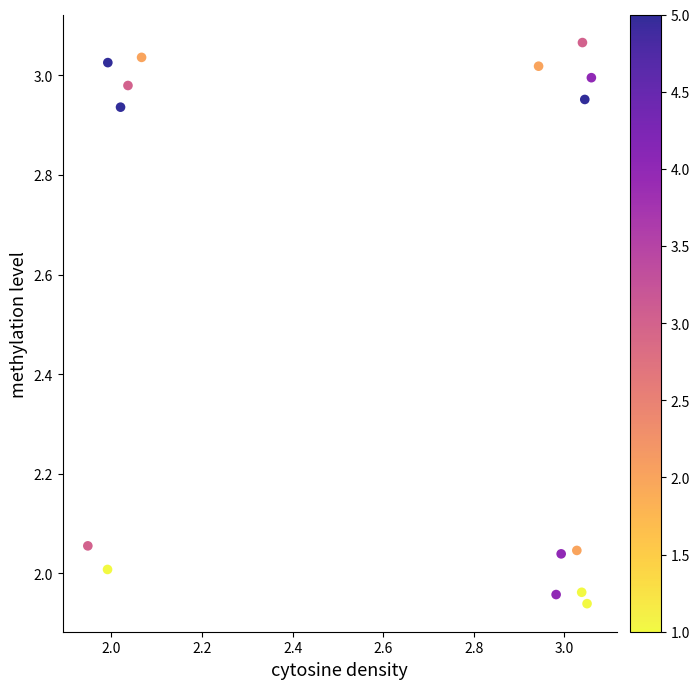

What is the range of X values (max minus min)?

1.1